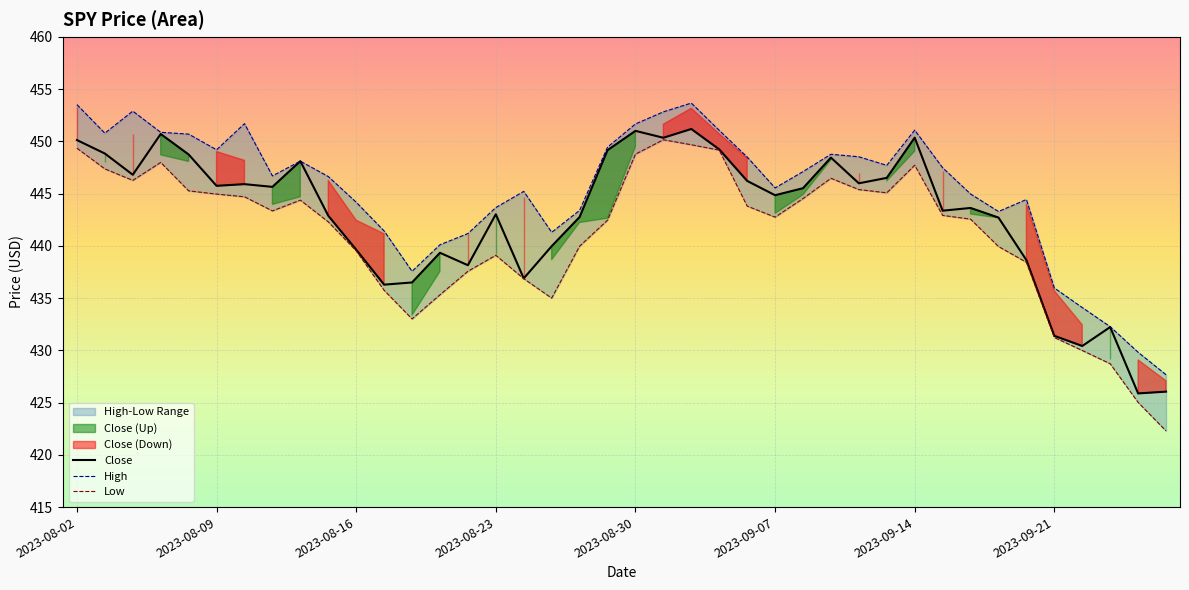

At 12, list the series in order from smallest to largest.

Low, Close, High